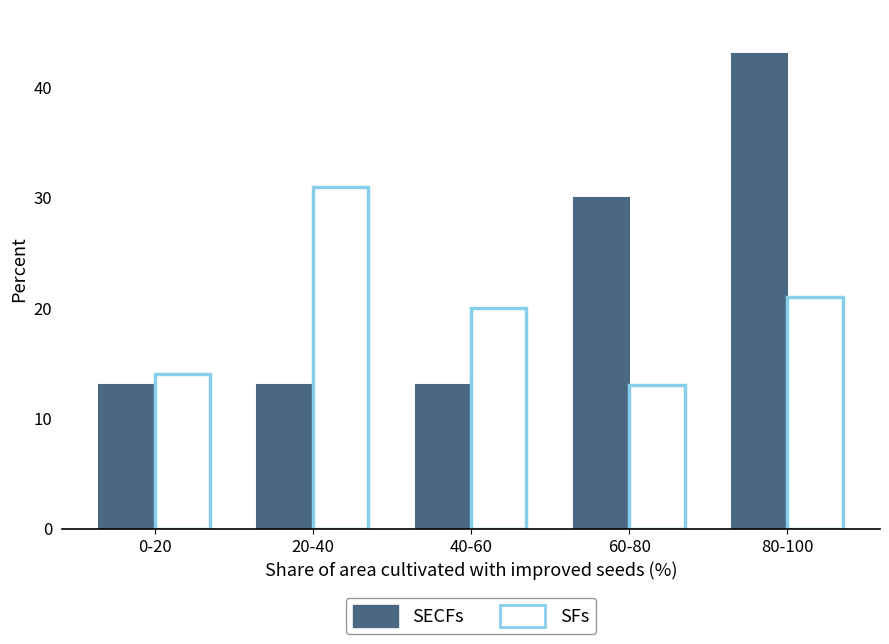

List the series in order of their overall mean, lowest first.

SFs, SECFs